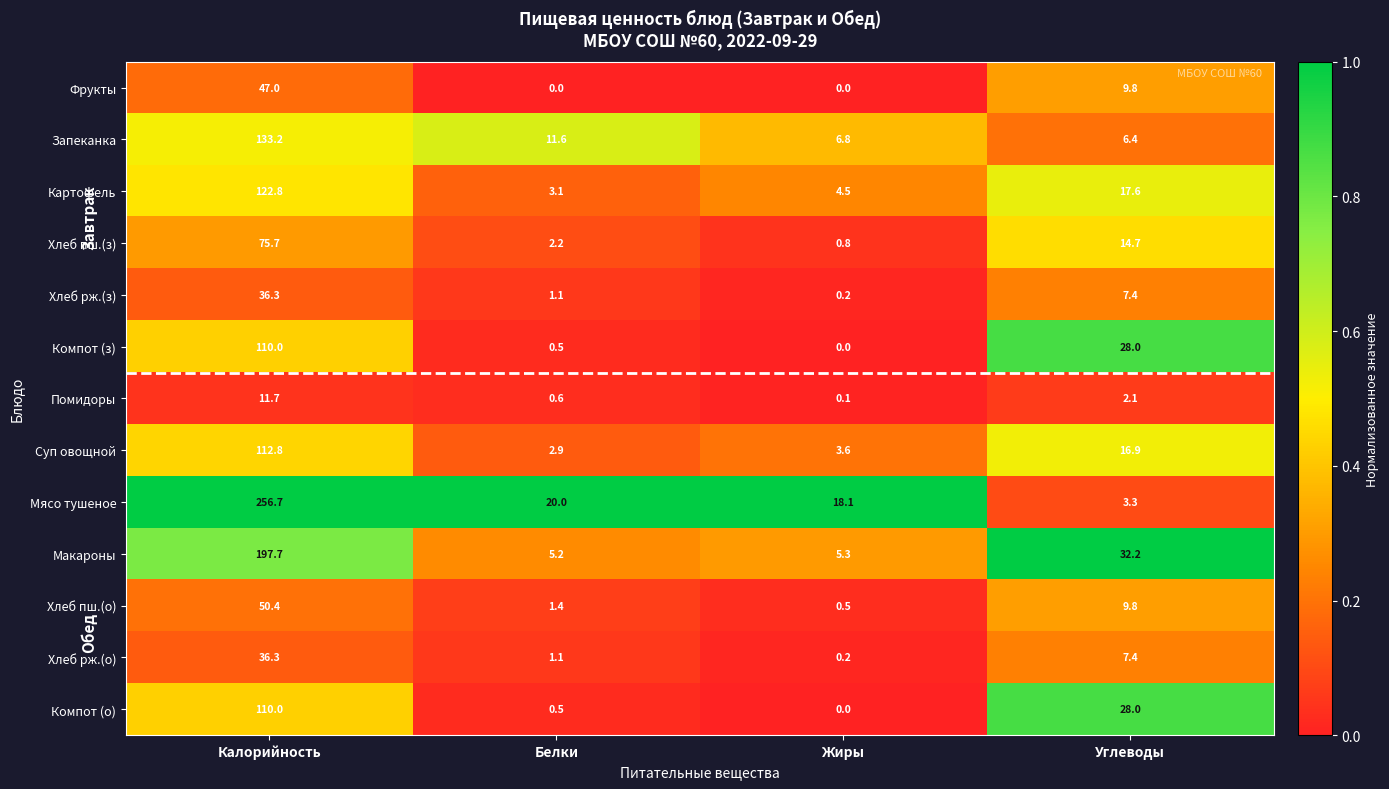

Which category has the highest value across all series?

Калорийность